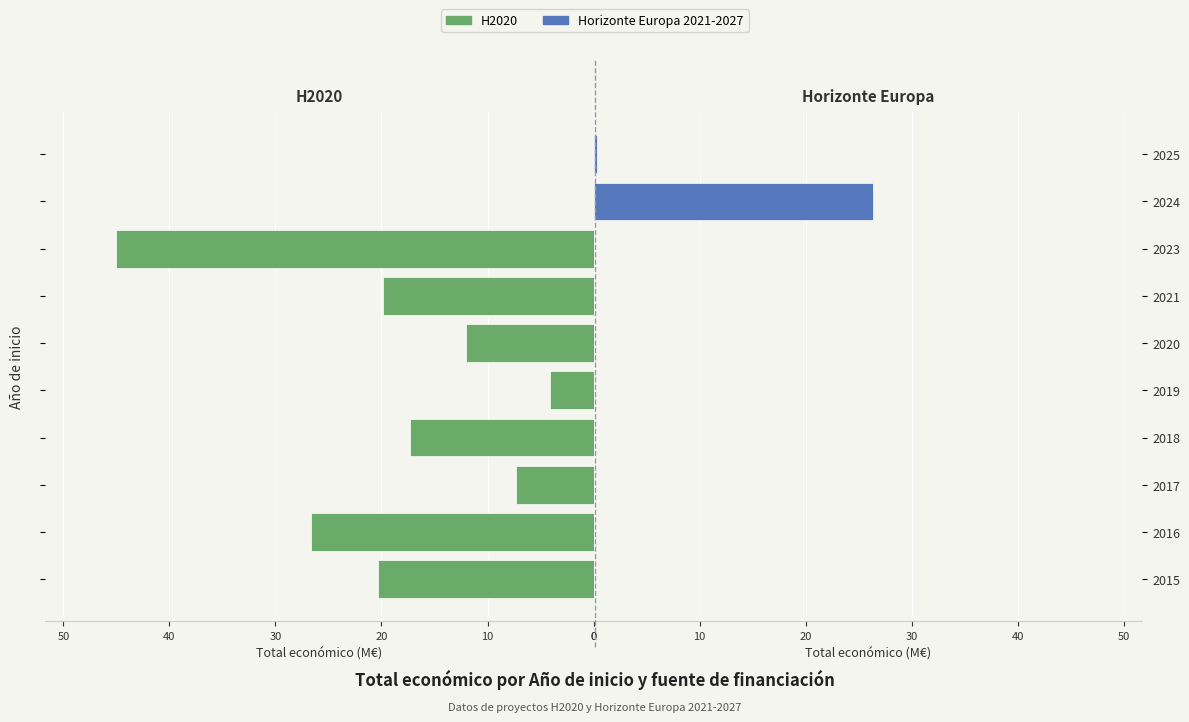

Reading left to right, extract all data points from this chart.

H2020: 20.3	26.7	7.3	17.3	4.1	12.0	19.9	45.0	0.0	0.0
Horizonte Europa 2021-2027: 0.0	0.0	0.0	0.0	0.0	0.0	0.0	0.0	26.3	0.3